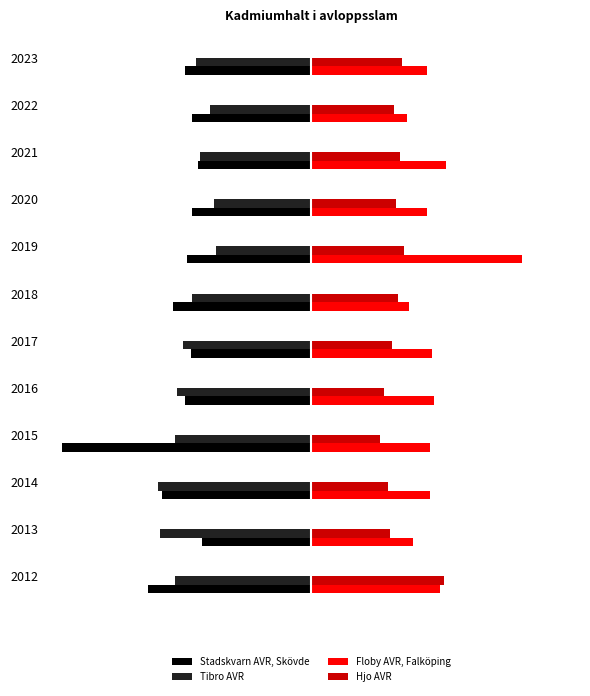

What are all the series names shown in the legend?

Stadskvarn AVR, Skövde, Tibro AVR, Floby AVR, Falköping, Hjo AVR